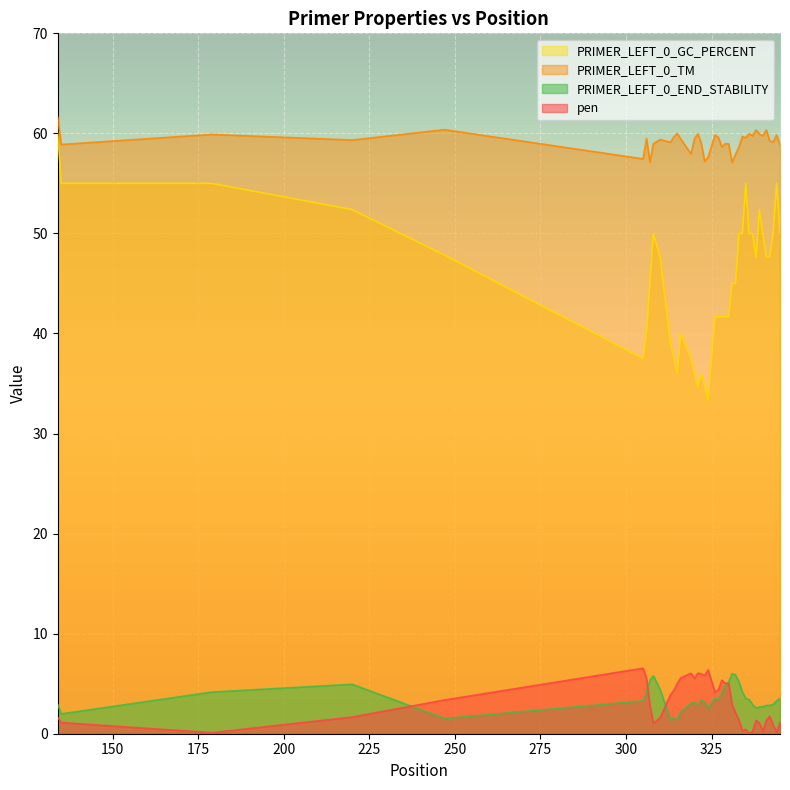

At which category is the sum across all series the highest?

134